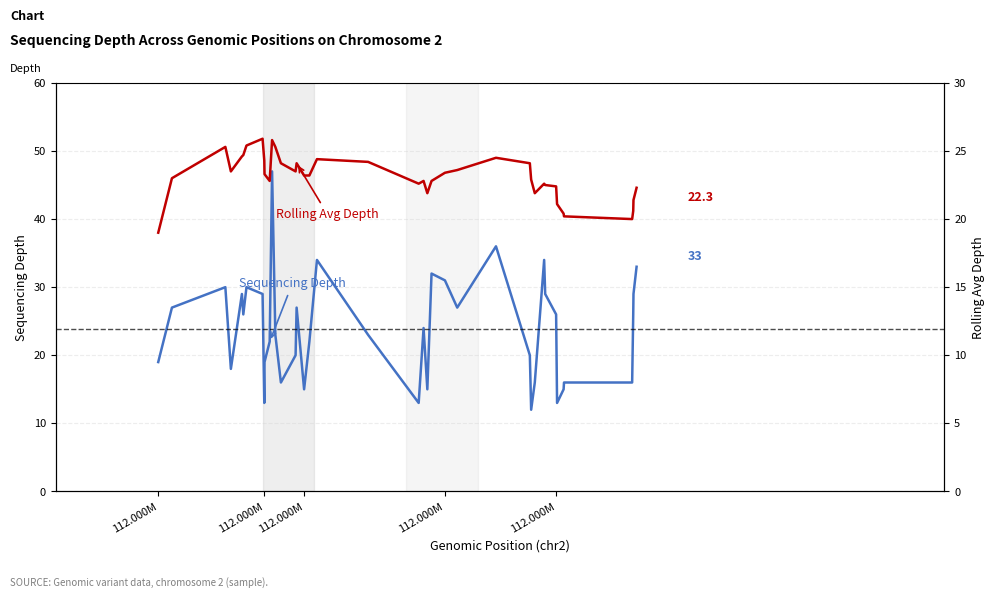

What is the average value of the Rolling Avg Depth series?

23.1